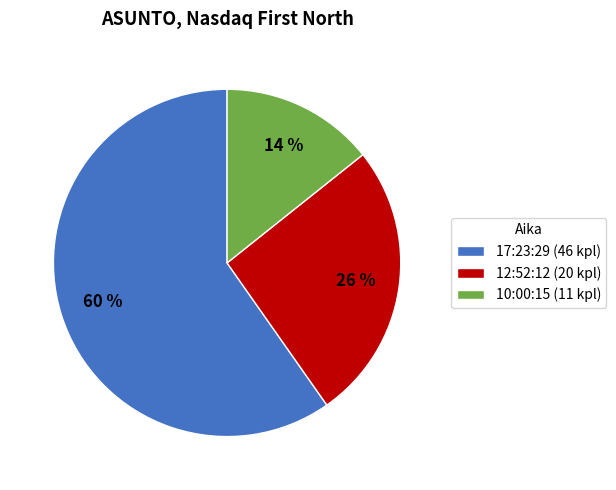

Which category accounts for the majority?

17:23:29